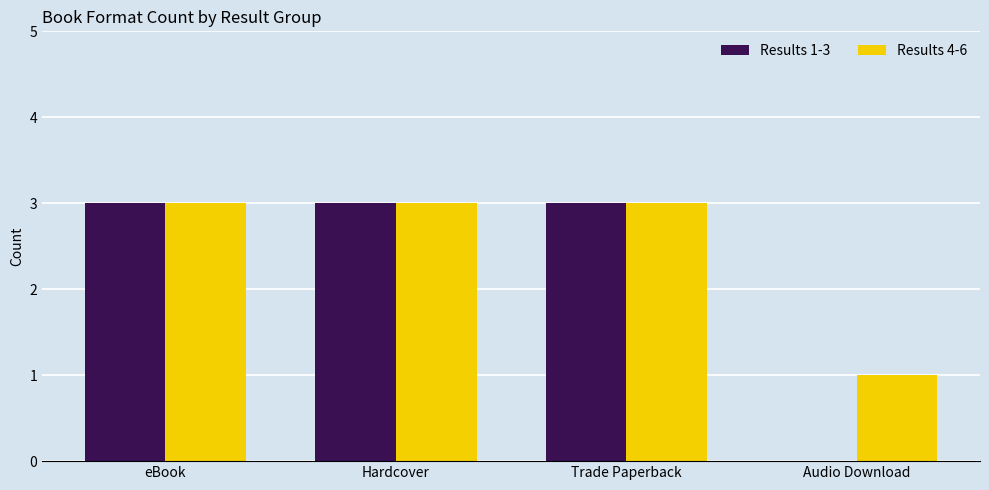

What is the total value across all series at Hardcover?

6